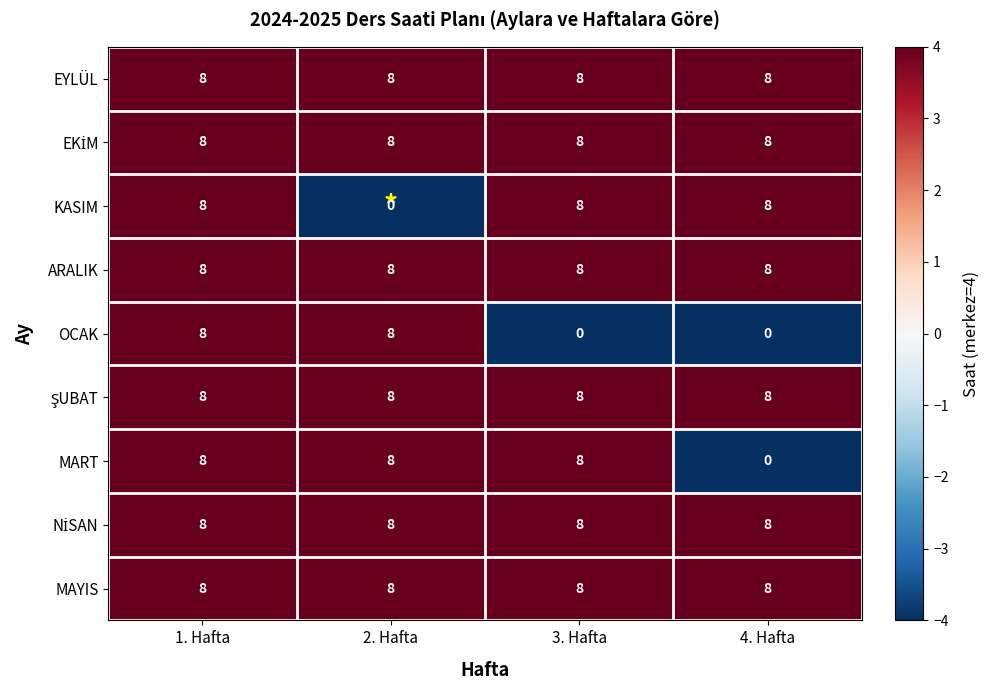

Count the OCAK values in the range 0 to 8.

4